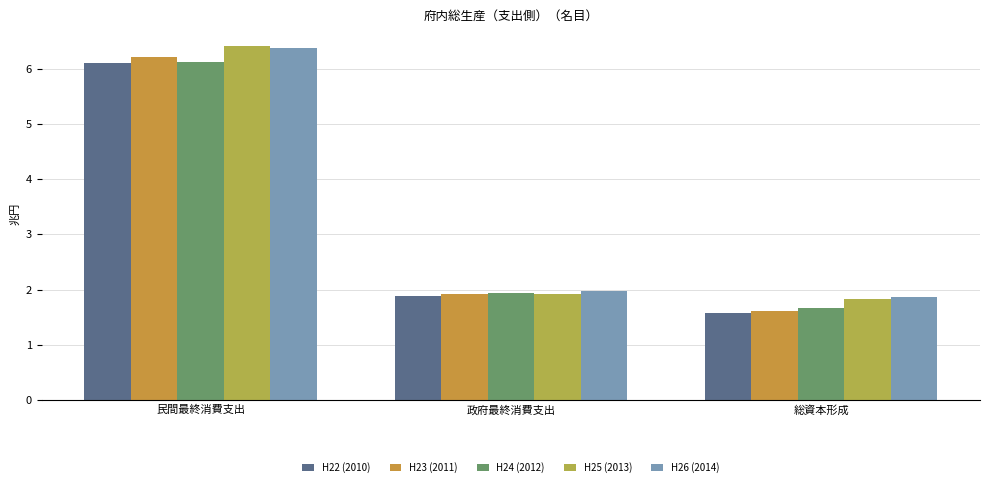

Reading right to left, list all the values displayed in this chart.

H22 (2010): 総資本形成=1.6	政府最終消費支出=1.9	民間最終消費支出=6.1
H23 (2011): 総資本形成=1.6	政府最終消費支出=1.9	民間最終消費支出=6.2
H24 (2012): 総資本形成=1.7	政府最終消費支出=1.9	民間最終消費支出=6.1
H25 (2013): 総資本形成=1.8	政府最終消費支出=1.9	民間最終消費支出=6.4
H26 (2014): 総資本形成=1.9	政府最終消費支出=2.0	民間最終消費支出=6.4